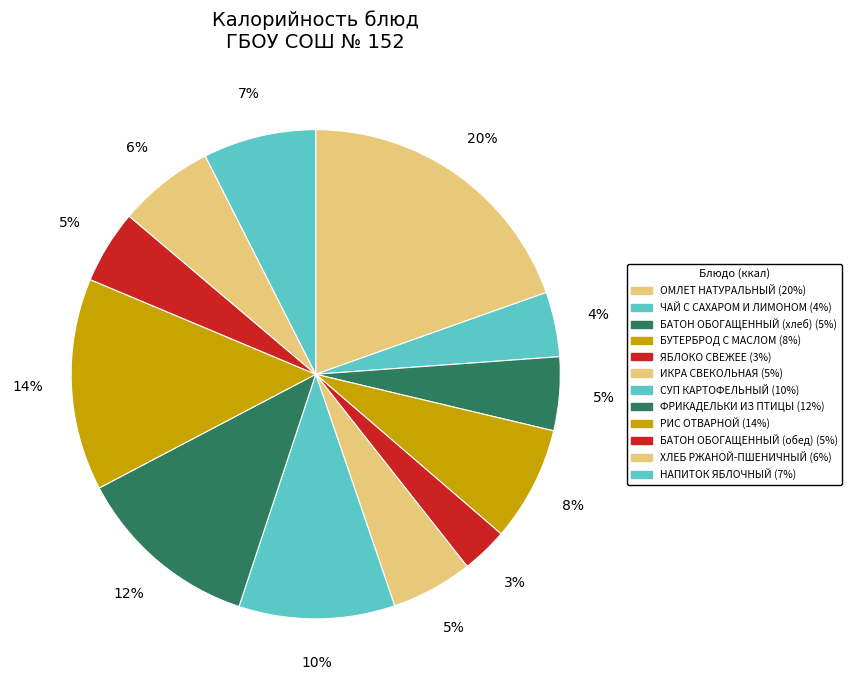

To the nearest percent, what is the average slice percentage?

8%